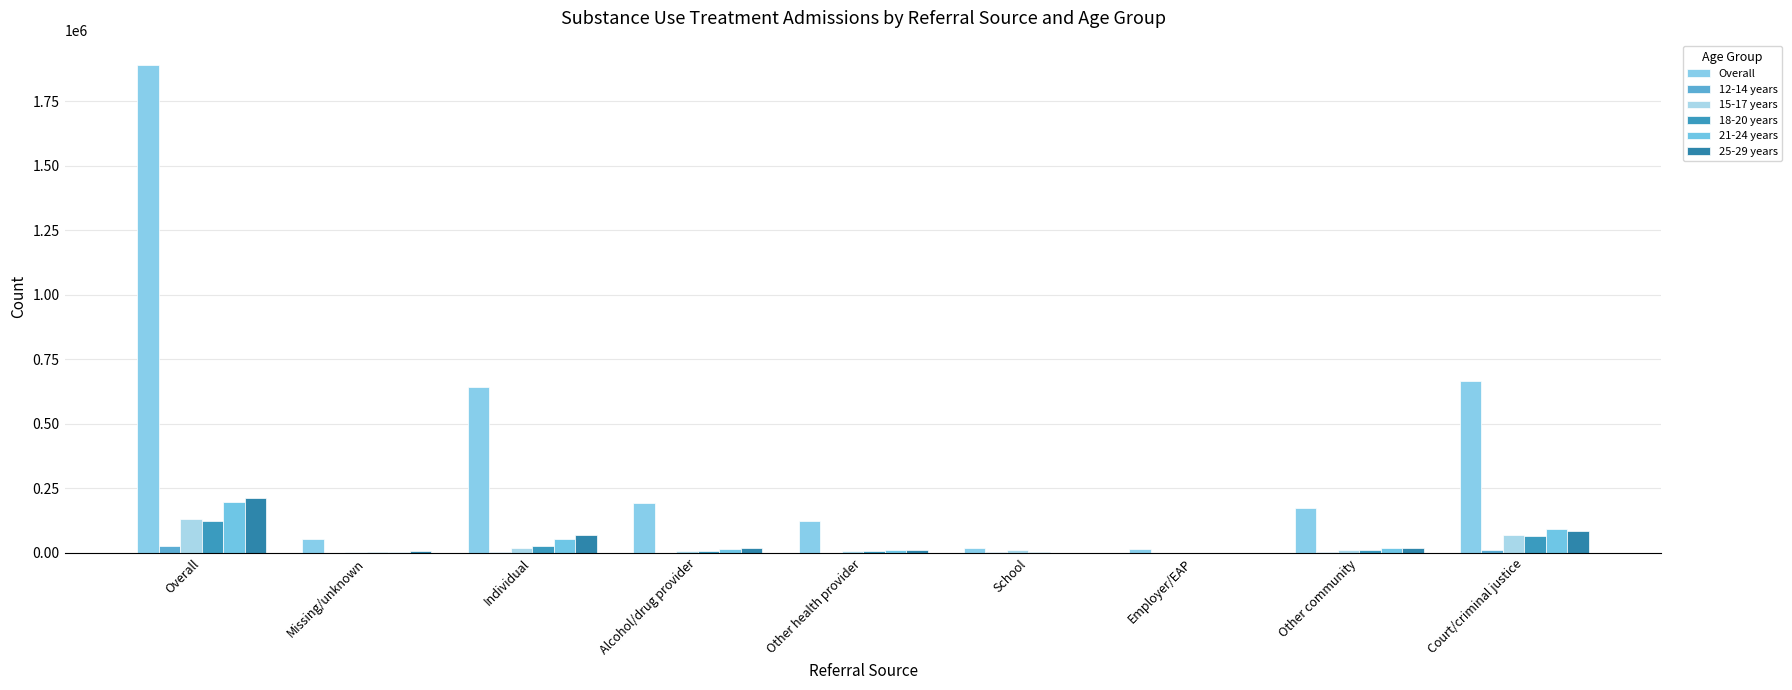

Between Missing/unknown and Other community, which series saw the biggest shift?

Overall